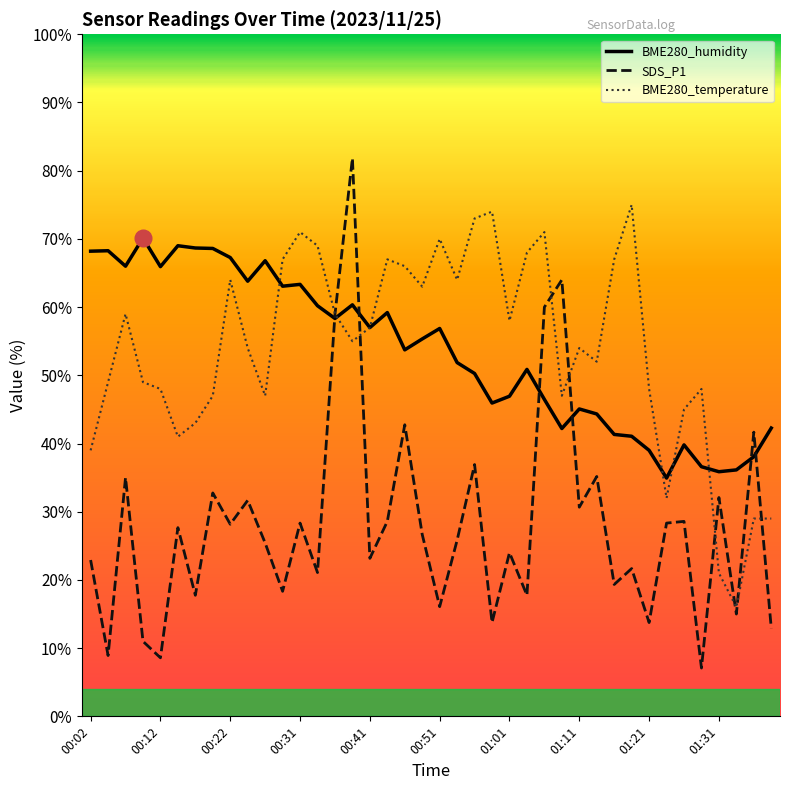

What is the minimum value for BME280_humidity?

34.9